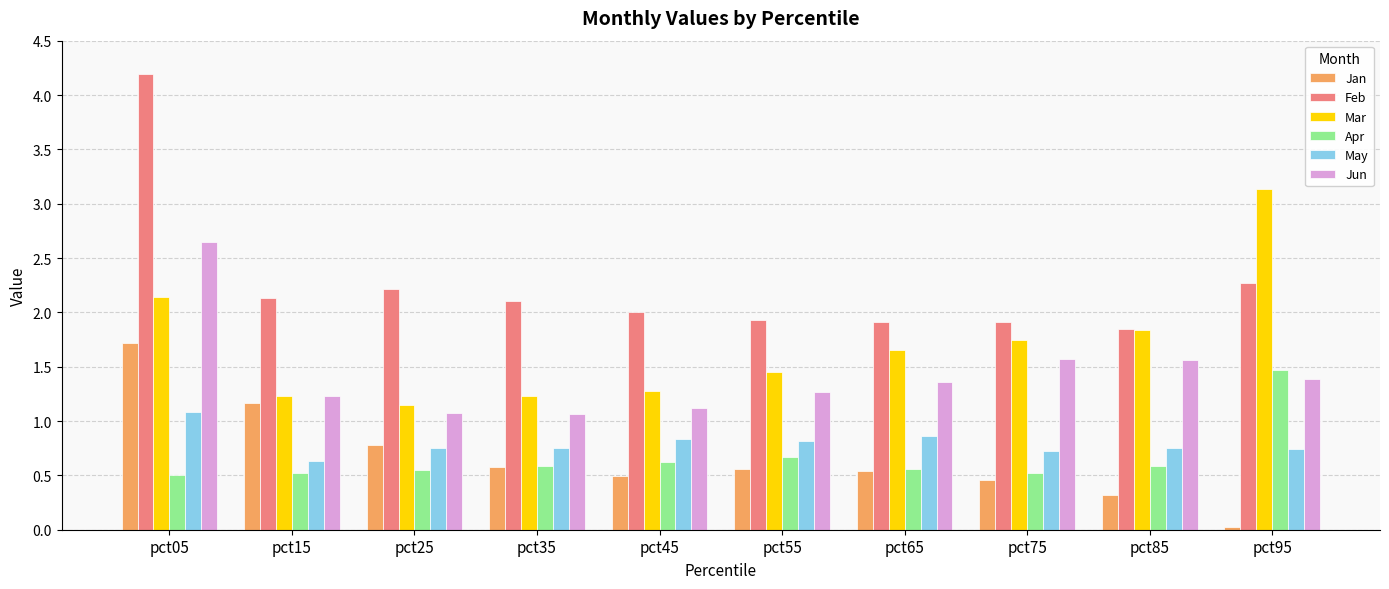

At which label does May reach its peak?

pct05